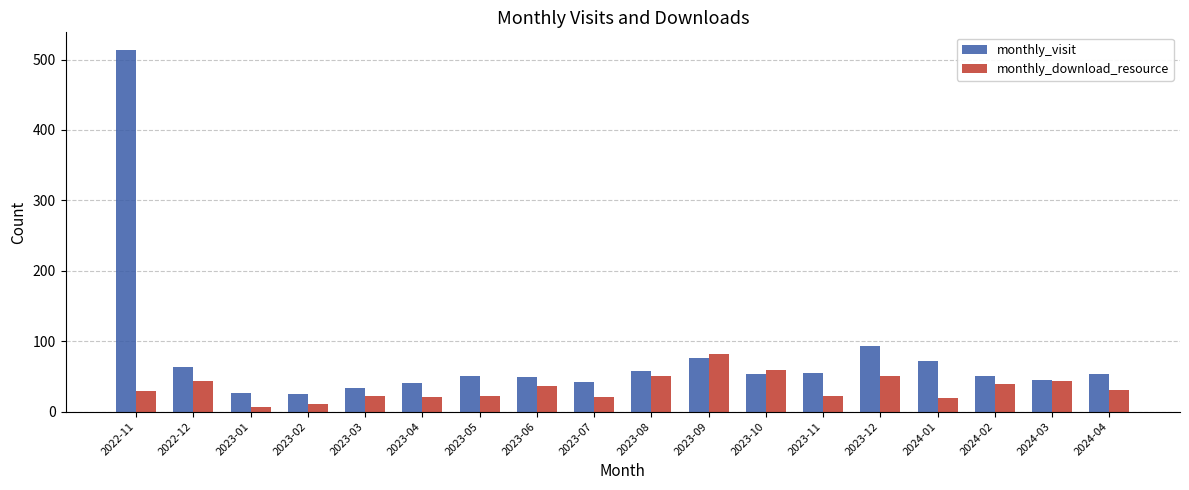

What is the total value across all series at 2024-03?

89